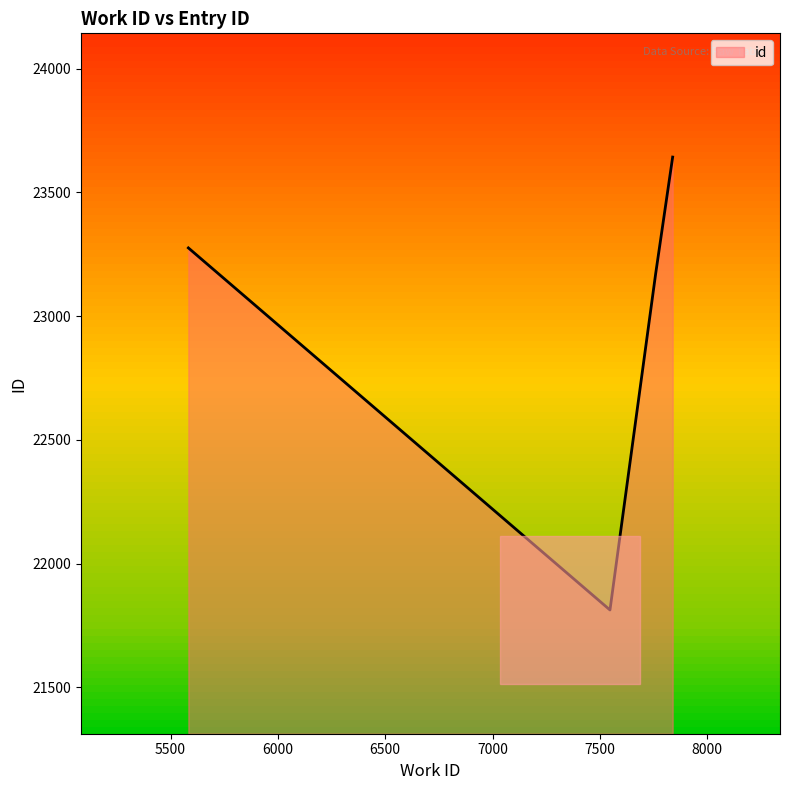

True or false: the data has more than 1 interior local peaks.

False